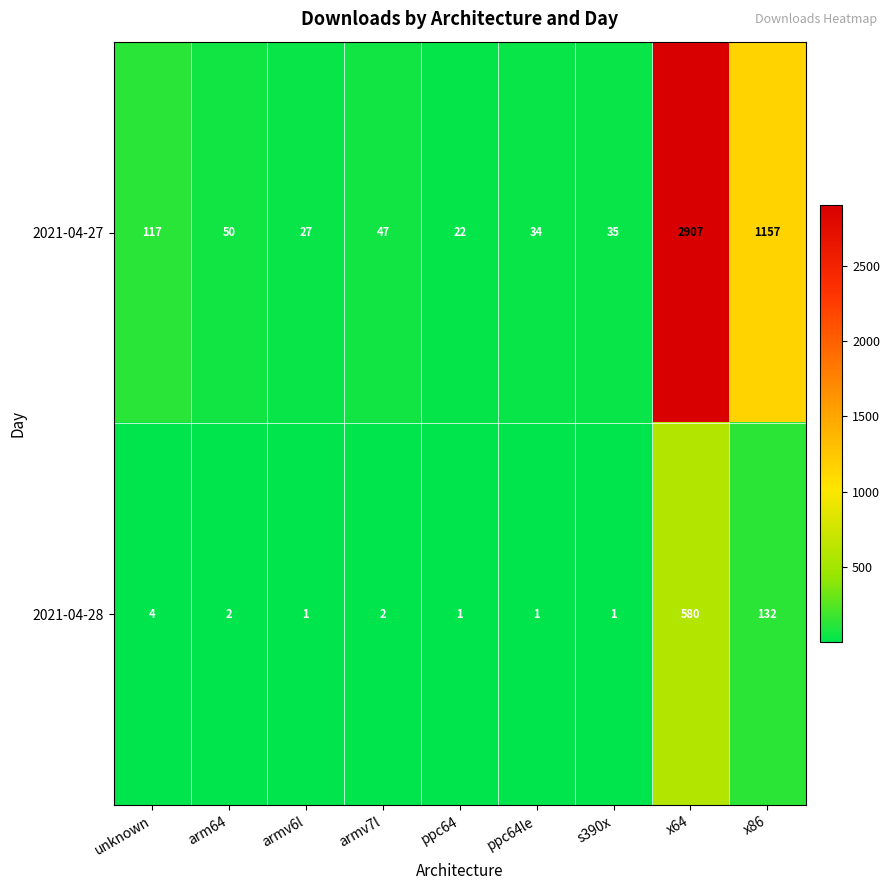

How many series are shown in this chart?

2